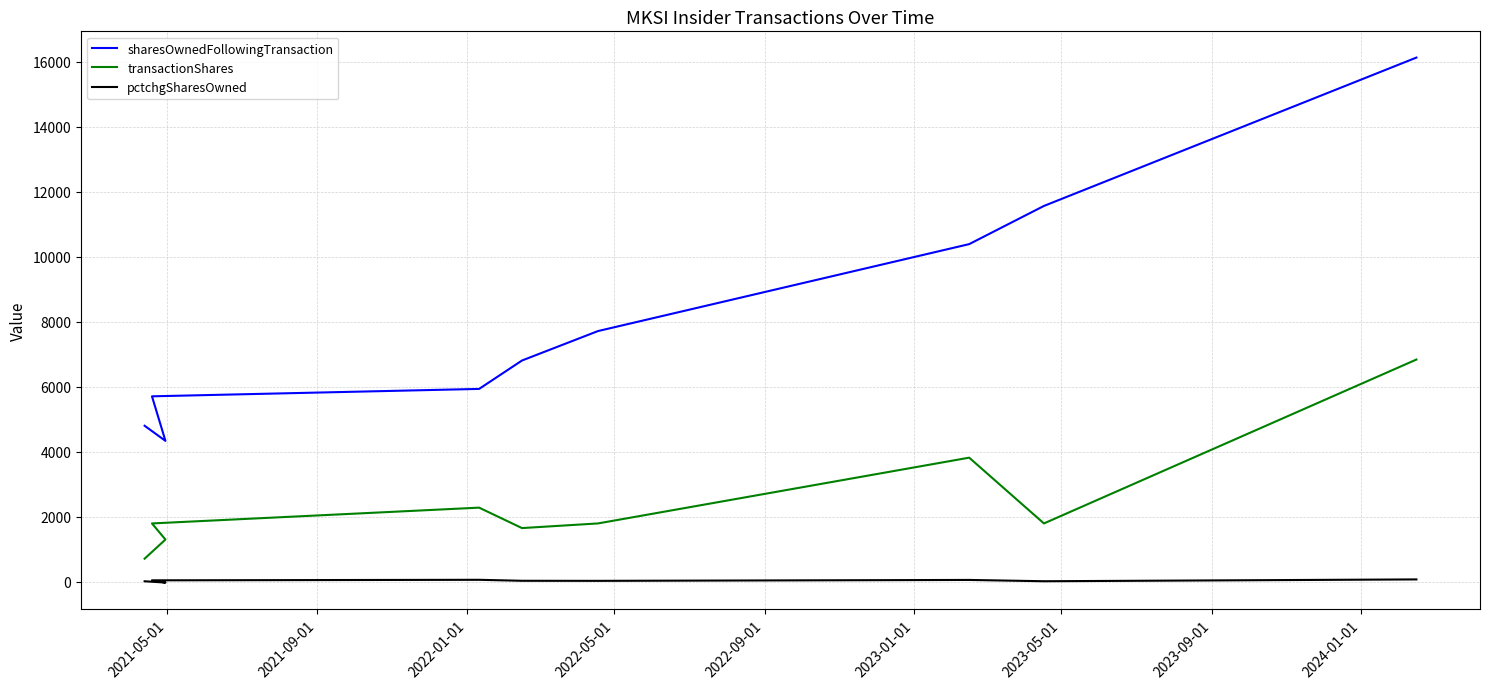

Which series has the largest range (max minus min)?

sharesOwnedFollowingTransaction